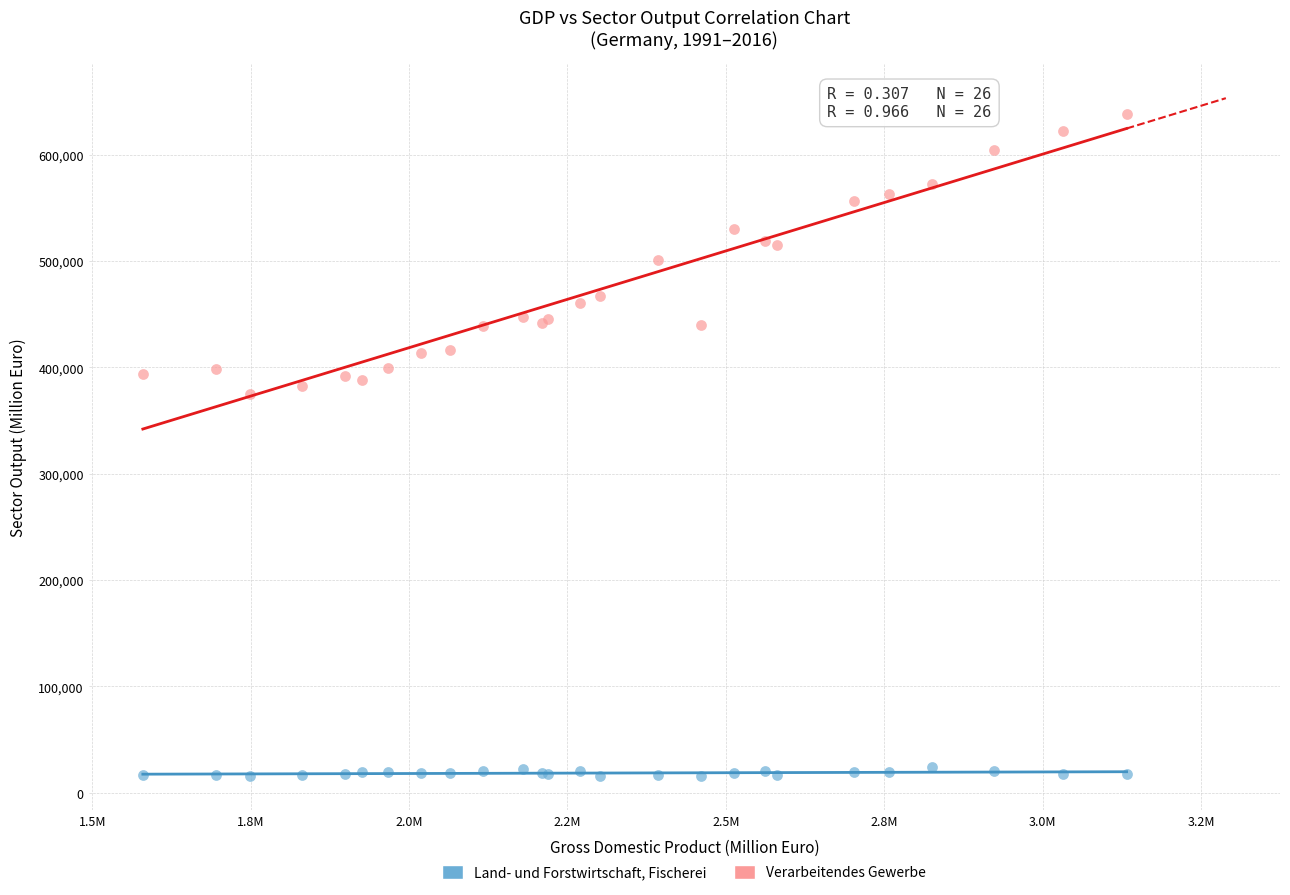

What are all the series names shown in the legend?

Land- und Forstwirtschaft, Fischerei, Verarbeitendes Gewerbe